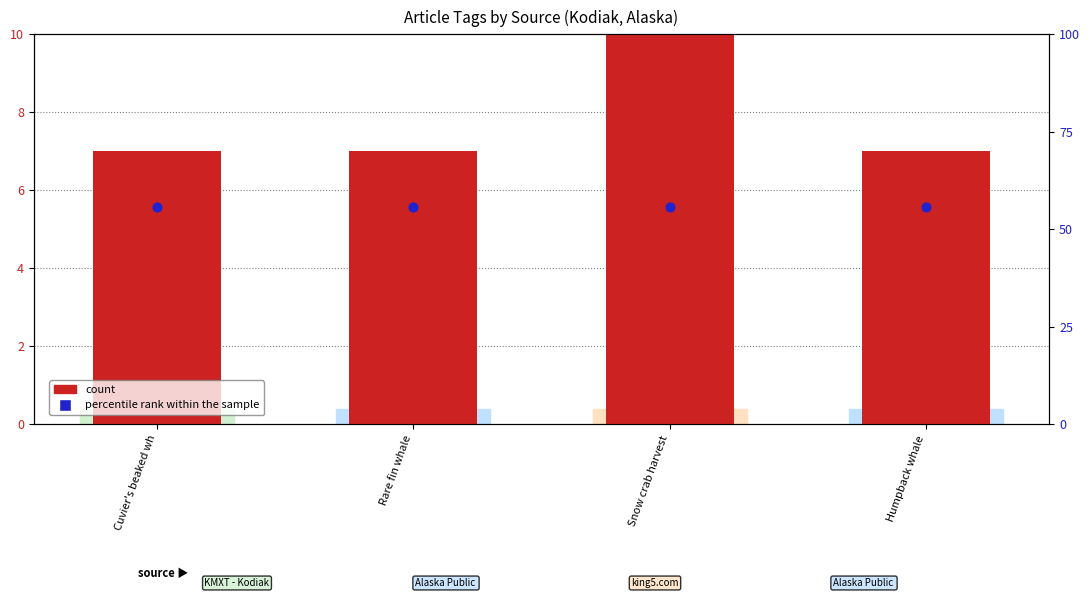

What is the total value across all series at Rare fin whale?

62.8